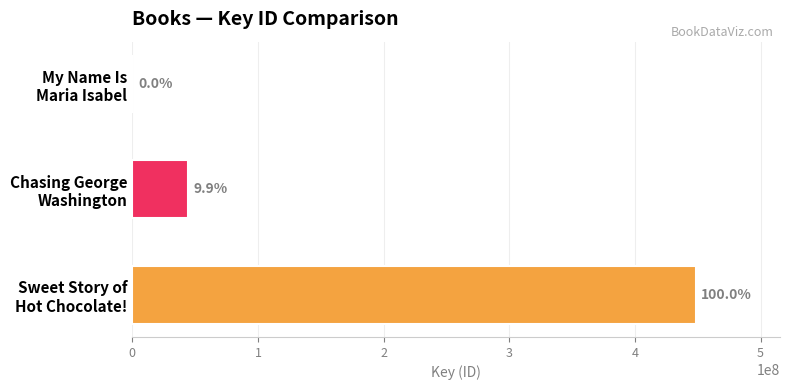

Are the bars horizontal?

Yes